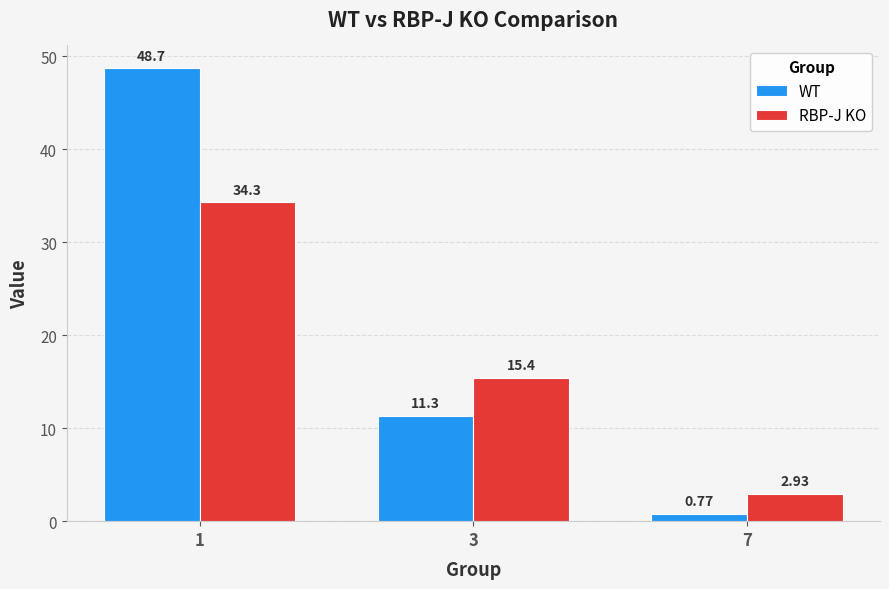

How many distinct data groups are displayed?

2